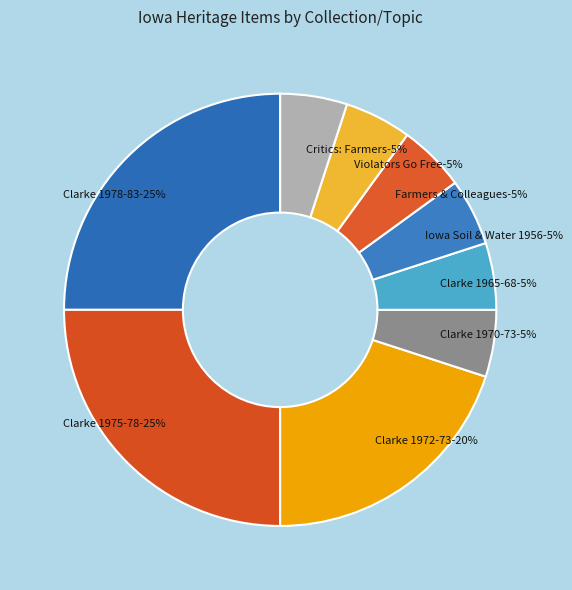

To the nearest percent, what percentage of the pie is Clarke County SWCD (1965-1968)?

5%